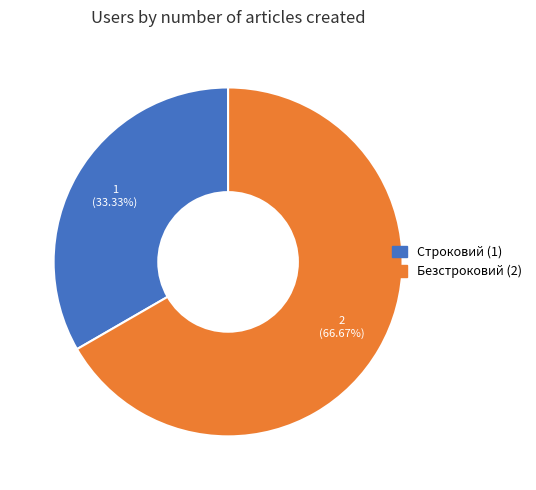

Is the sum of Строковий and Безстроковий greater than half?

Yes